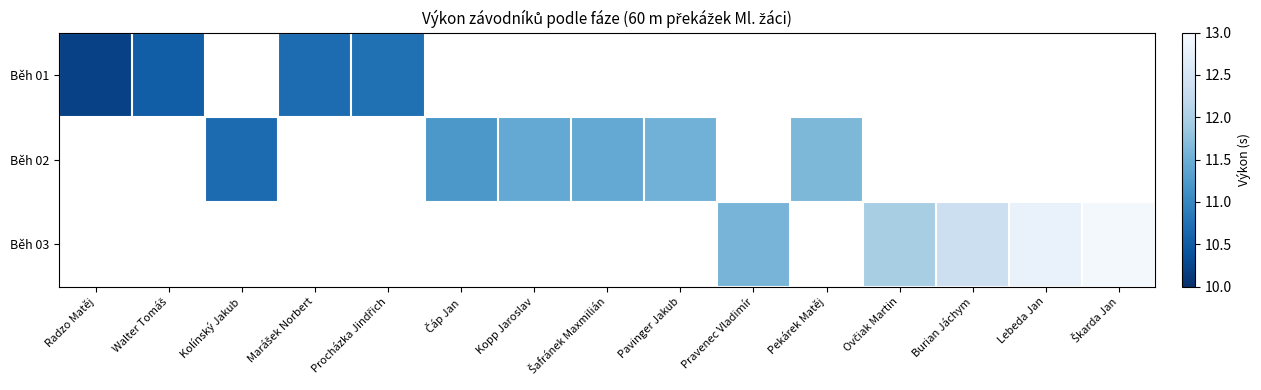

How many values in the Běh 02 series are below 11?

1